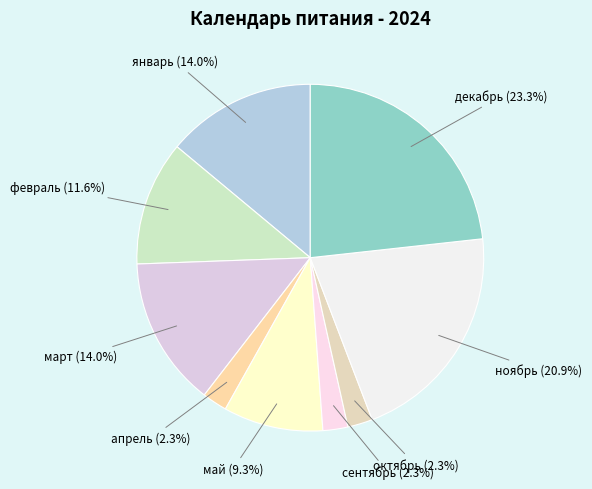

Rank the categories by value from lowest to highest.

апрель, сентябрь, октябрь, май, февраль, январь, март, ноябрь, декабрь